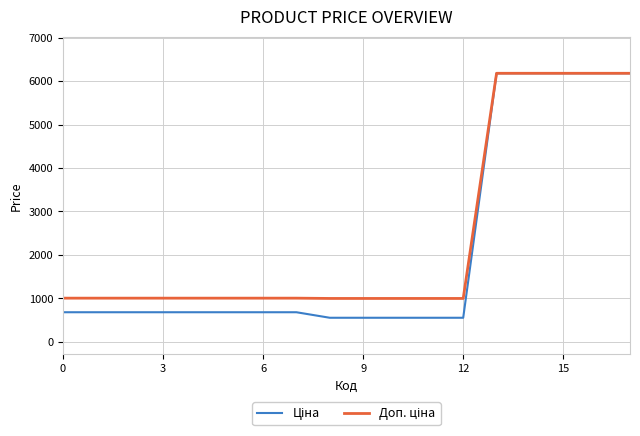

What is the minimum value shown in the chart?

552.7